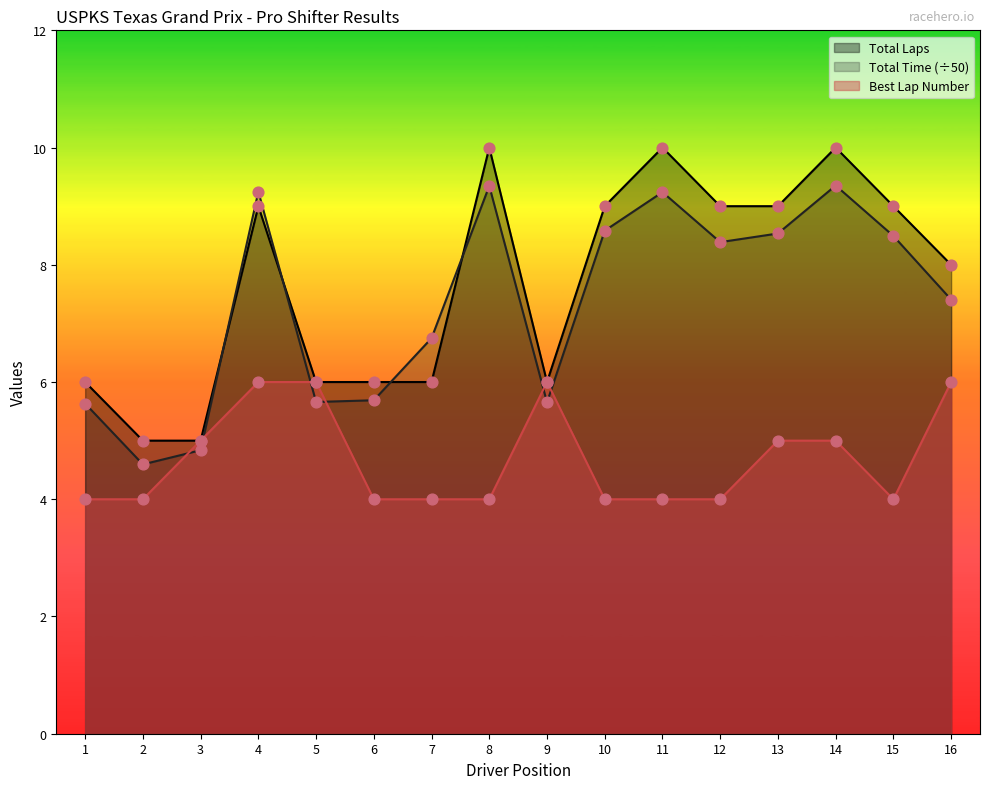

Is the value of Total Time (÷50) at 16 greater than the value of Best Lap Number at 6?

Yes